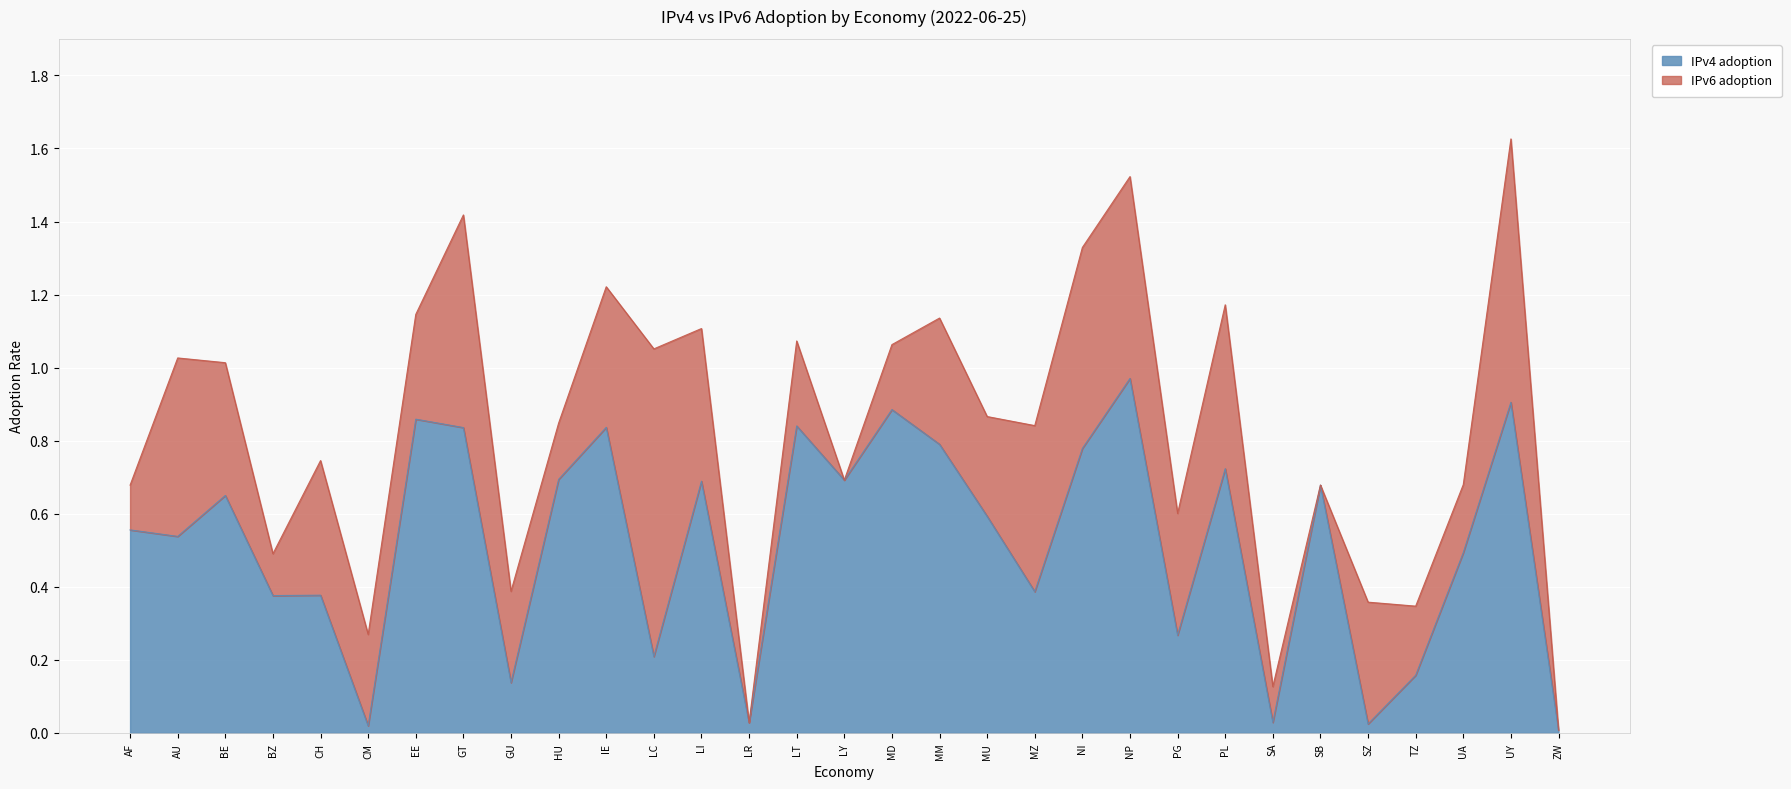

What is the sum of the values at MZ and CH?

0.8